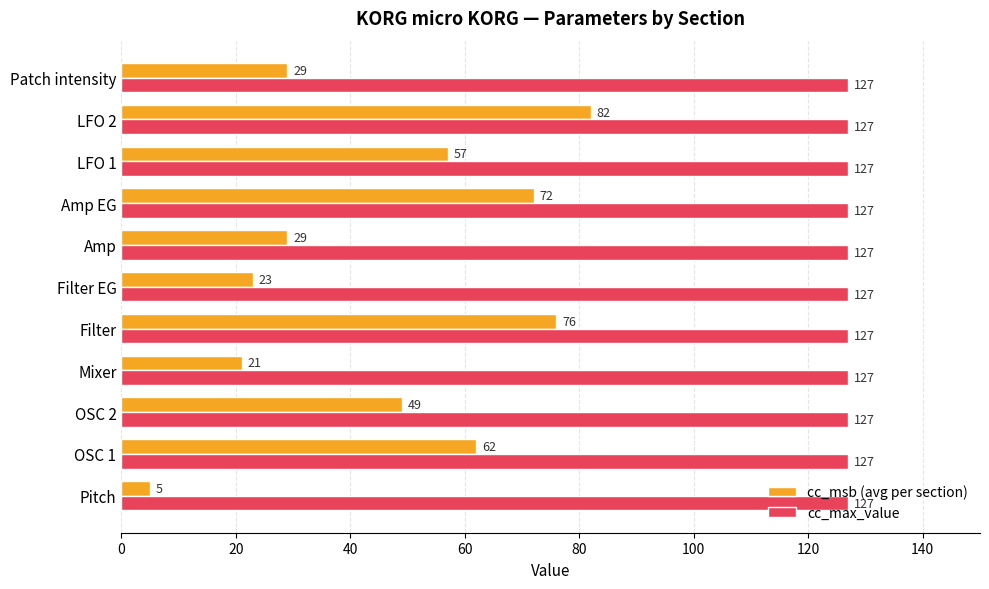

What is the average value of the cc_msb (avg per section) series?

46